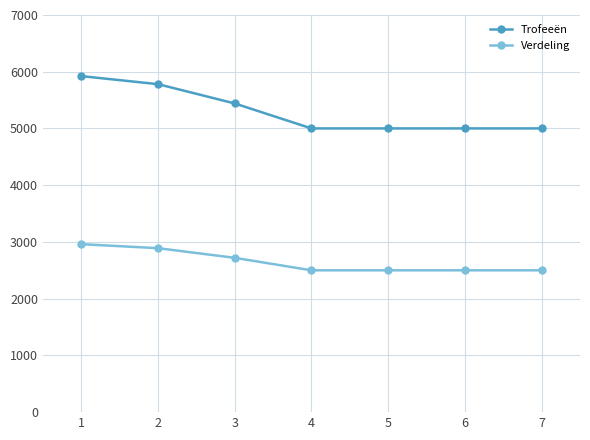

What are all the series names shown in the legend?

Trofeeën, Verdeling